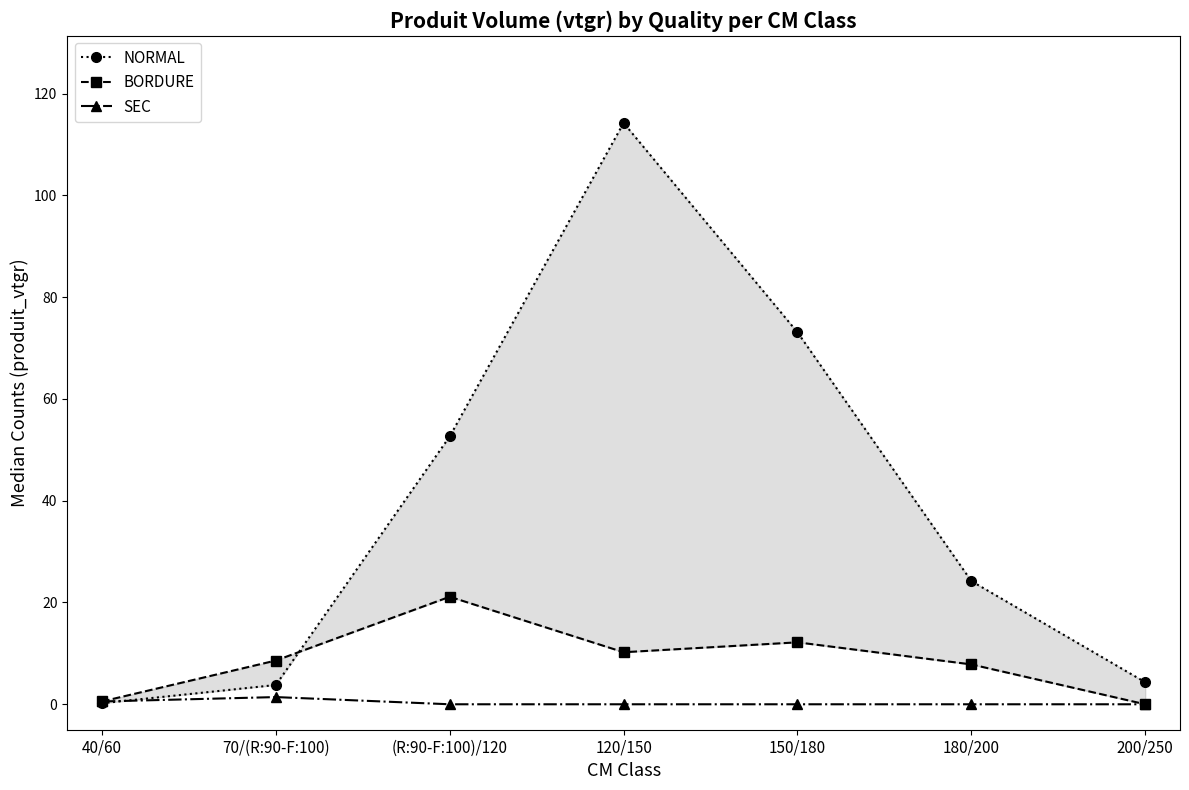

What position from the right is 200/250?

1